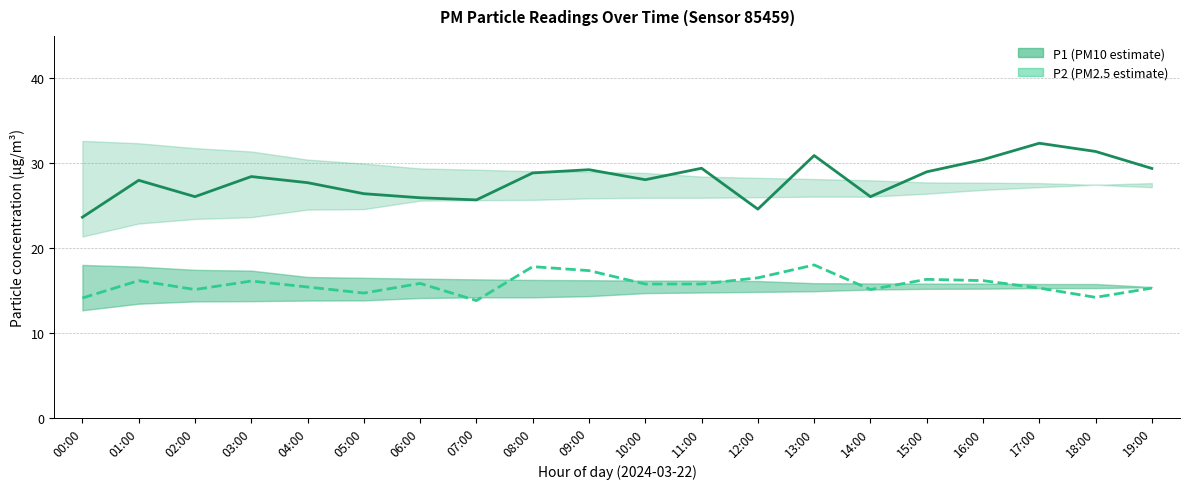

Which series has the widest spread of values?

P1